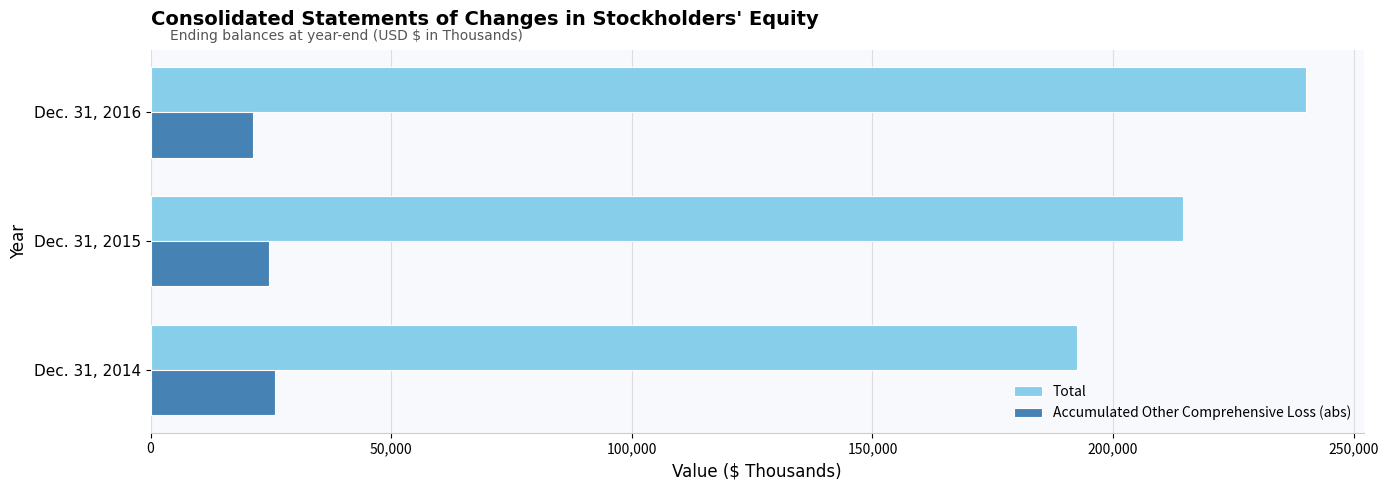

What is the total value across all series at Dec. 31, 2016?

261425